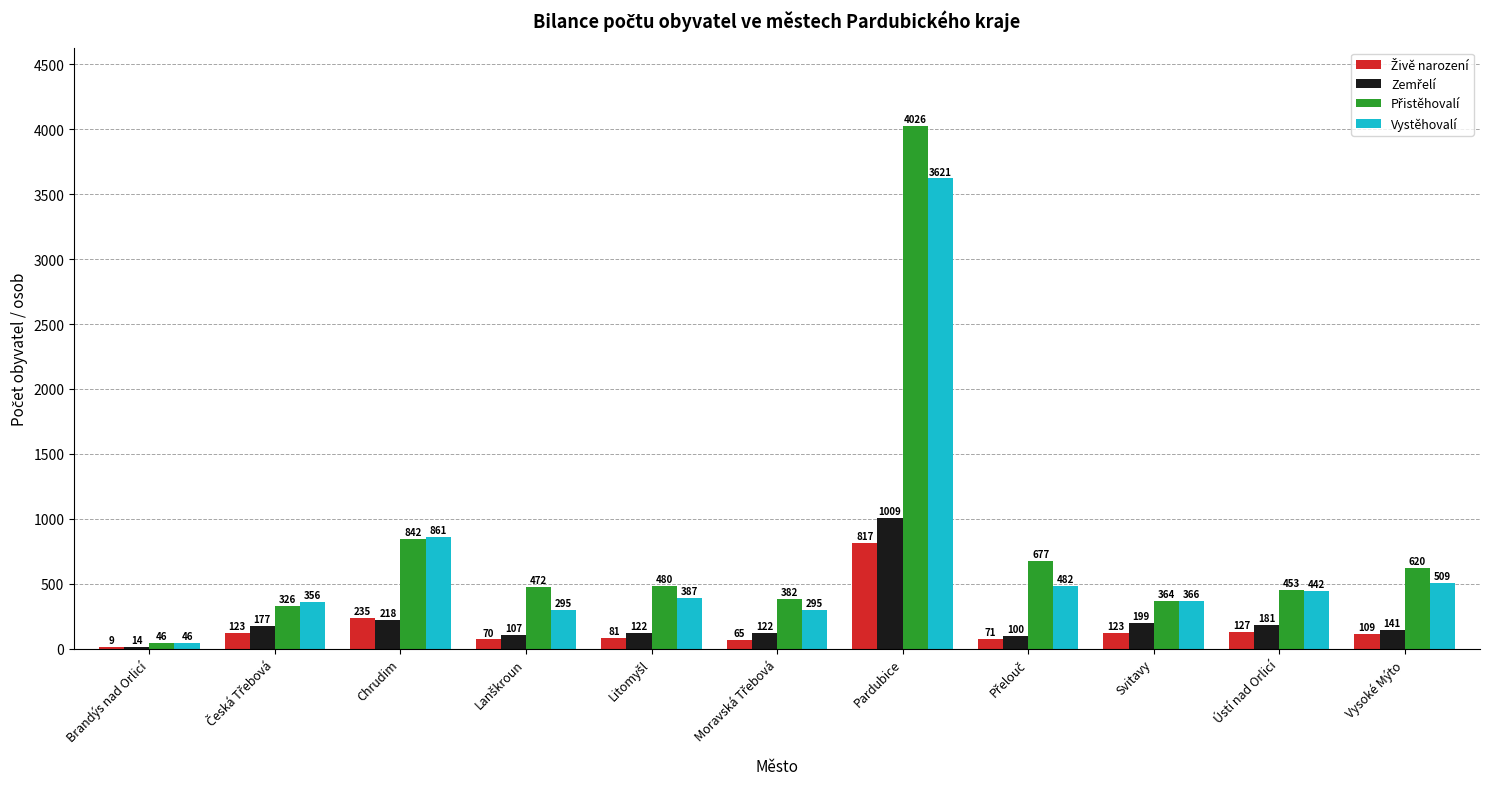

What is the greatest value displayed?

4026